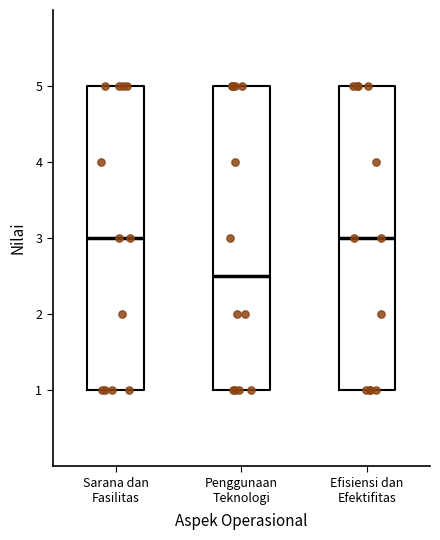

Where is the lower edge of the box for Penggunaan Teknologi on the y-axis? The values are not printed on the chart, so give them approximately, as read against the axis.

1.0